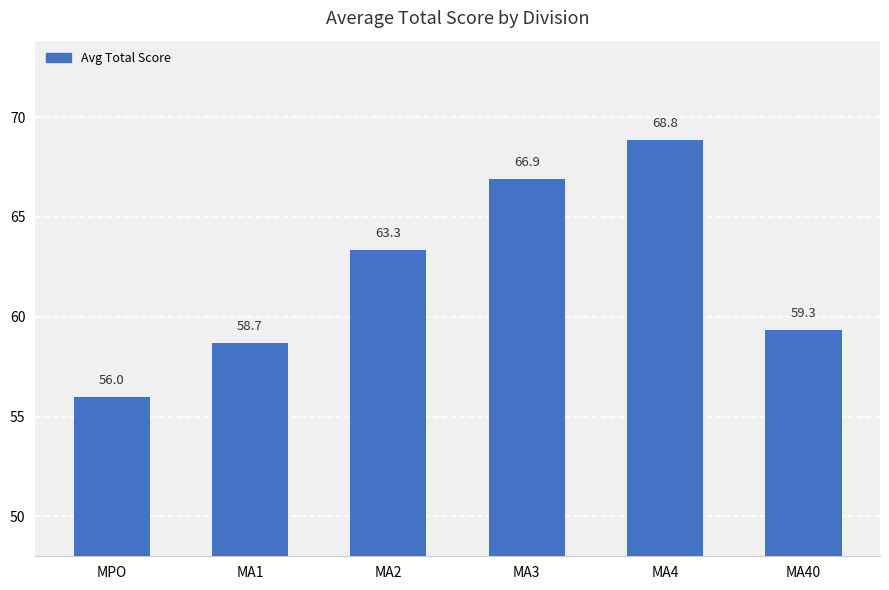

What is the difference between the values at MA40 and MA4?

9.5